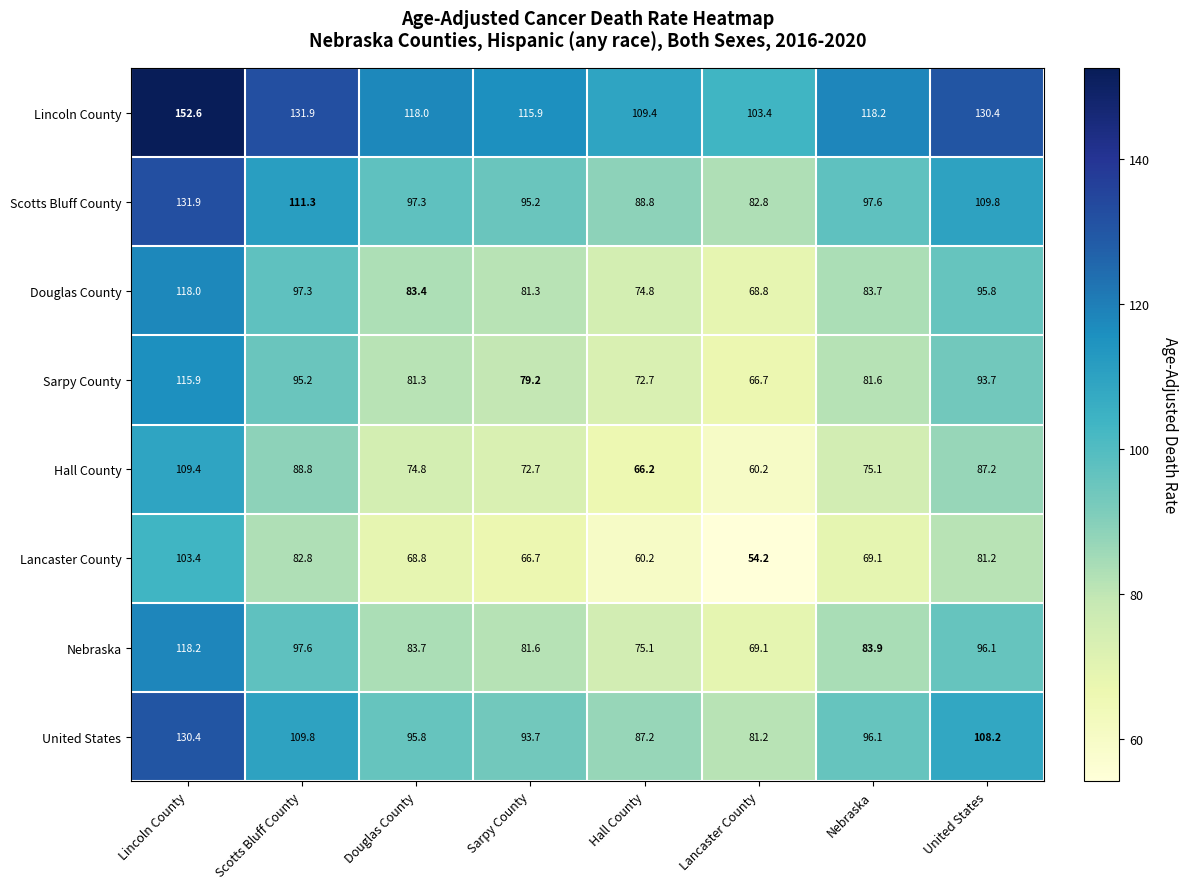

At which category is the sum across all series the highest?

Lincoln County